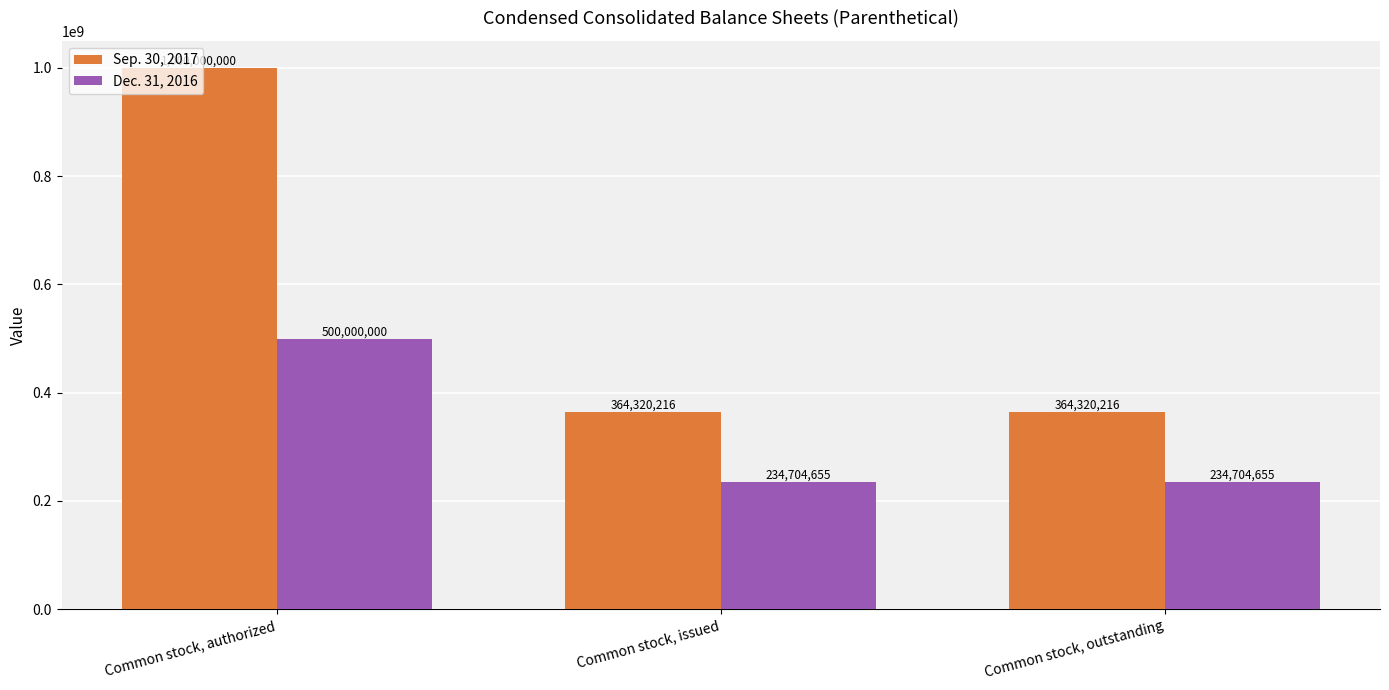

Count the number of data series in this chart.

2